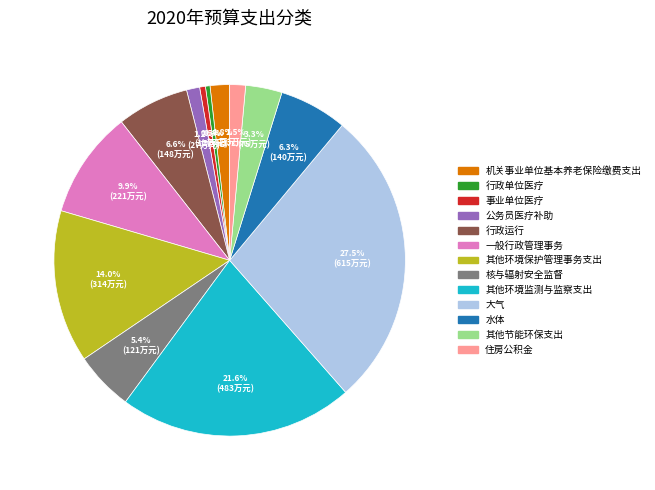

Is it true that 其他节能环保支出 is 3% of the pie?

True